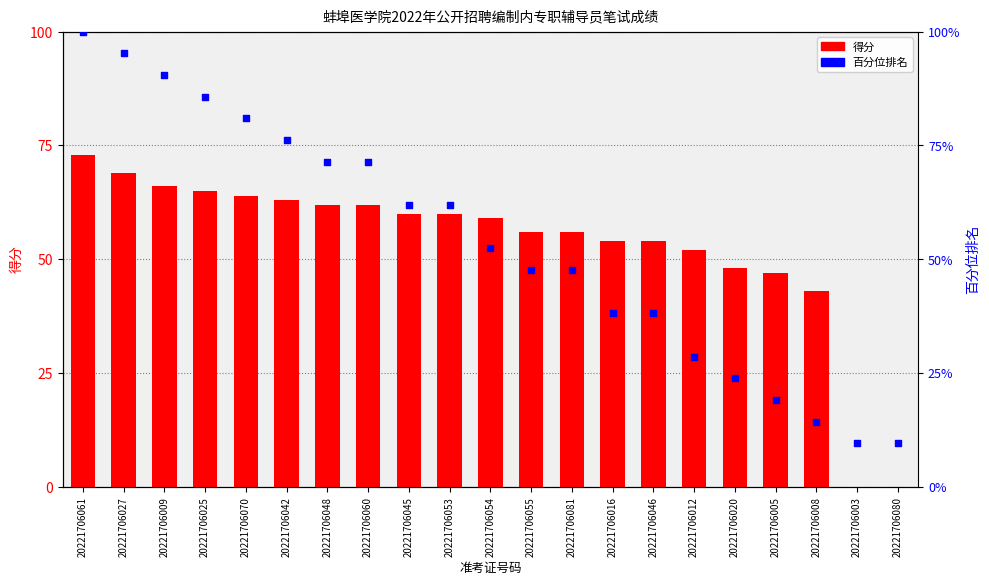

Which series contains the highest Y value?

百分位排名